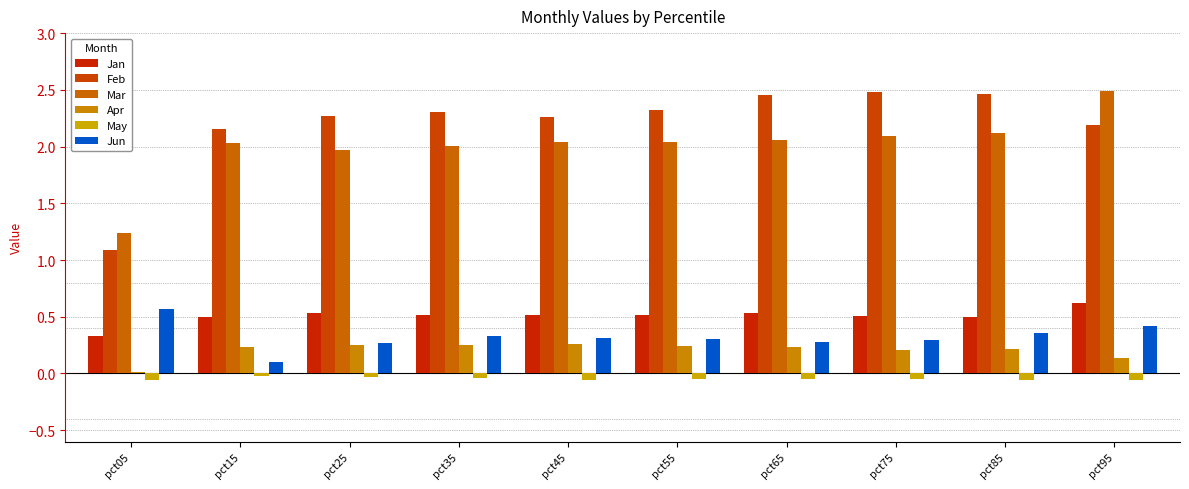

At pct85, list the series in order from smallest to largest.

May, Apr, Jun, Jan, Mar, Feb